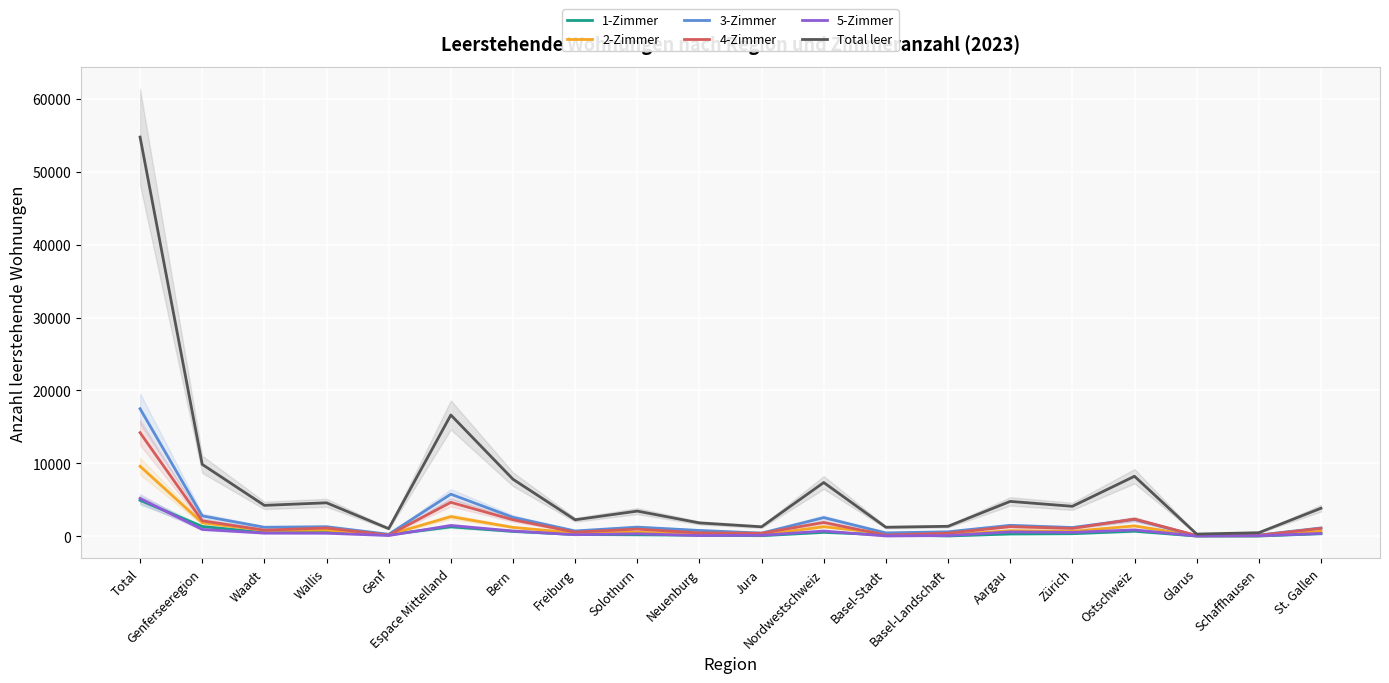

How many lines are shown in the chart?

6